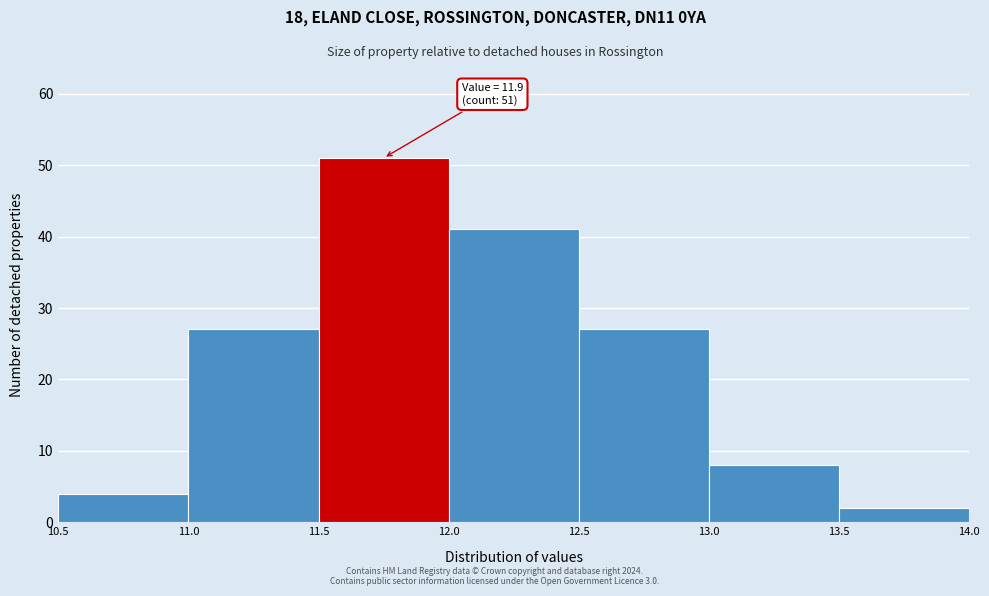

Which range on the x-axis has the tallest bar?

11.5 to 12.0